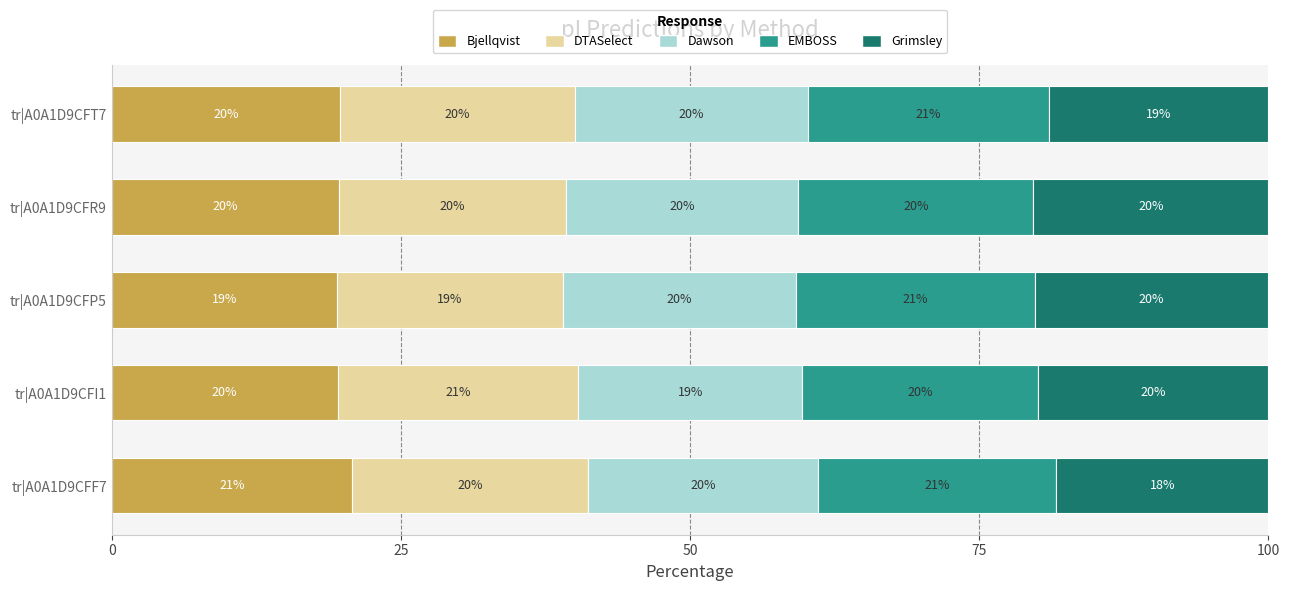

Read the Bjellqvist value at tr|A0A1D9CFP5.

19.5